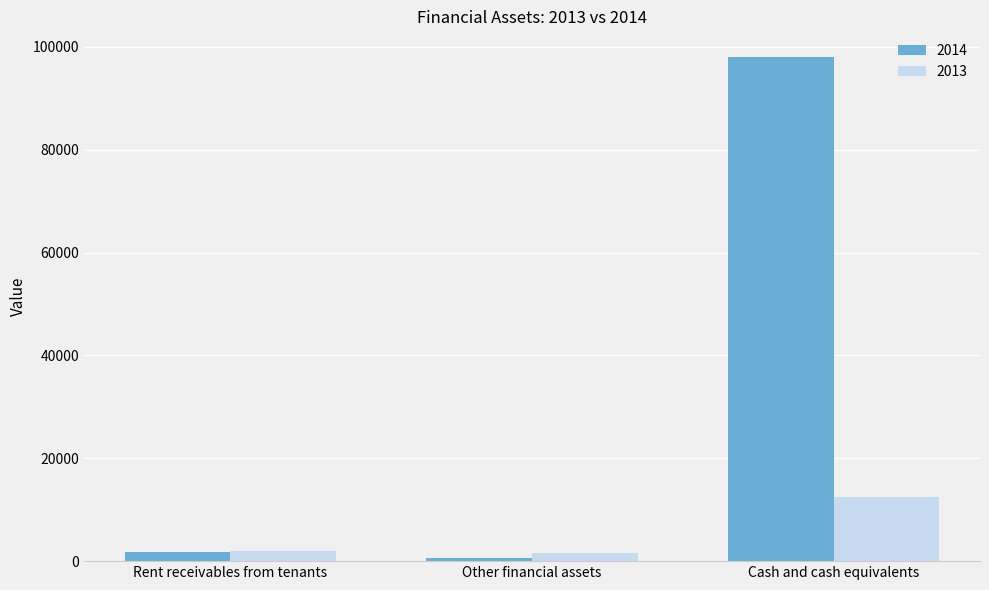

What is the sum of the 2013 values at Cash and cash equivalents and Rent receivables from tenants?

14358.7